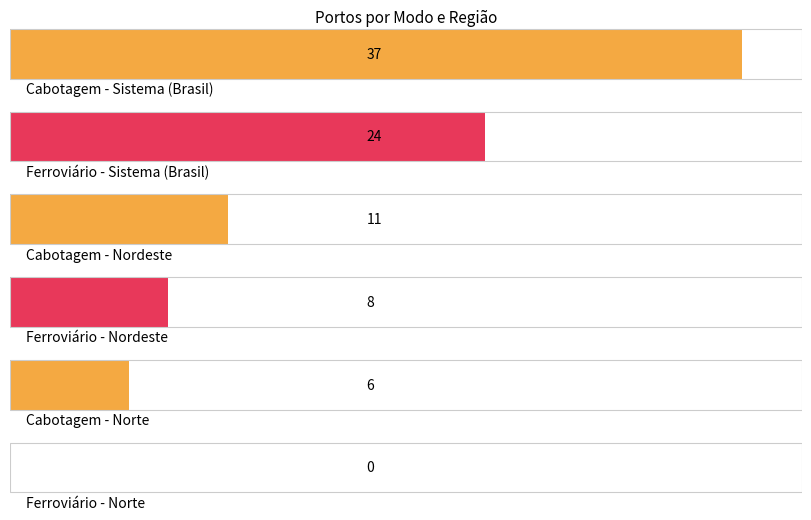

What is the approximate value of Cabotagem at Nordeste, to the nearest 5?

10